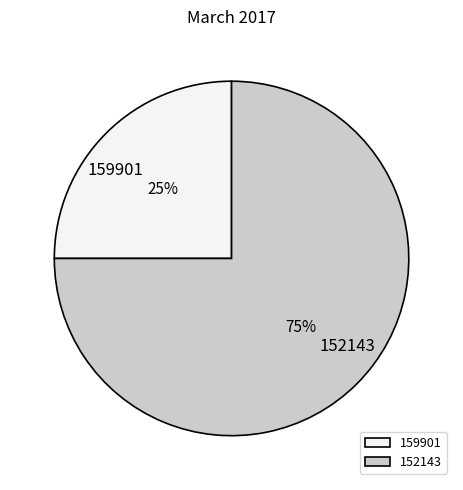

Approximately how many times larger is the value at 159901 compared to 152143?

0.3